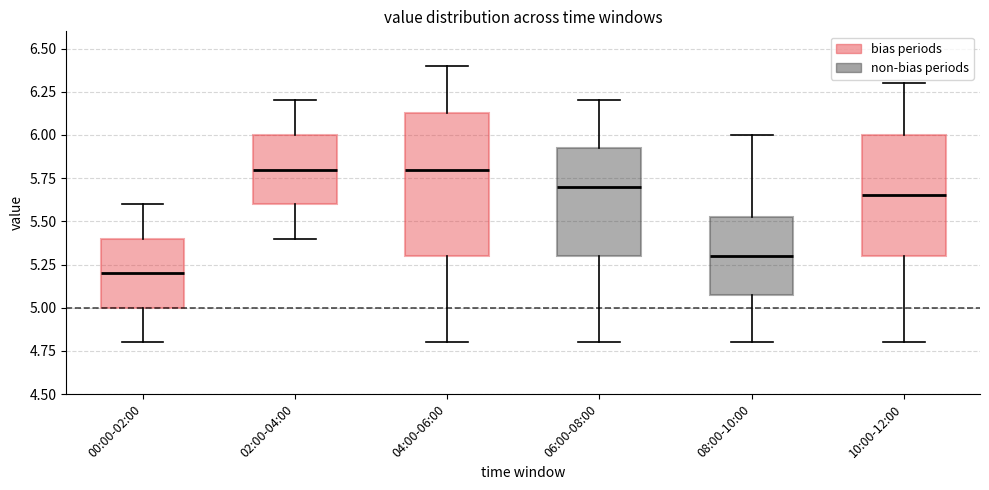

Comparing the boxes themselves (not the whiskers), which one is the tallest?

04:00-06:00